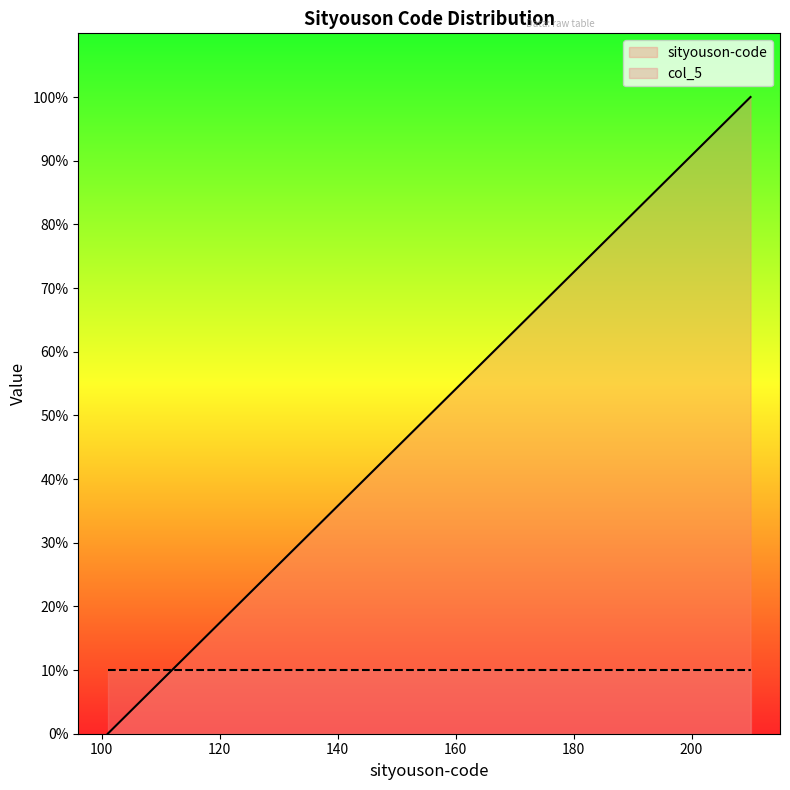

True or false: there are more than 2 points higher than both neighbors.

False